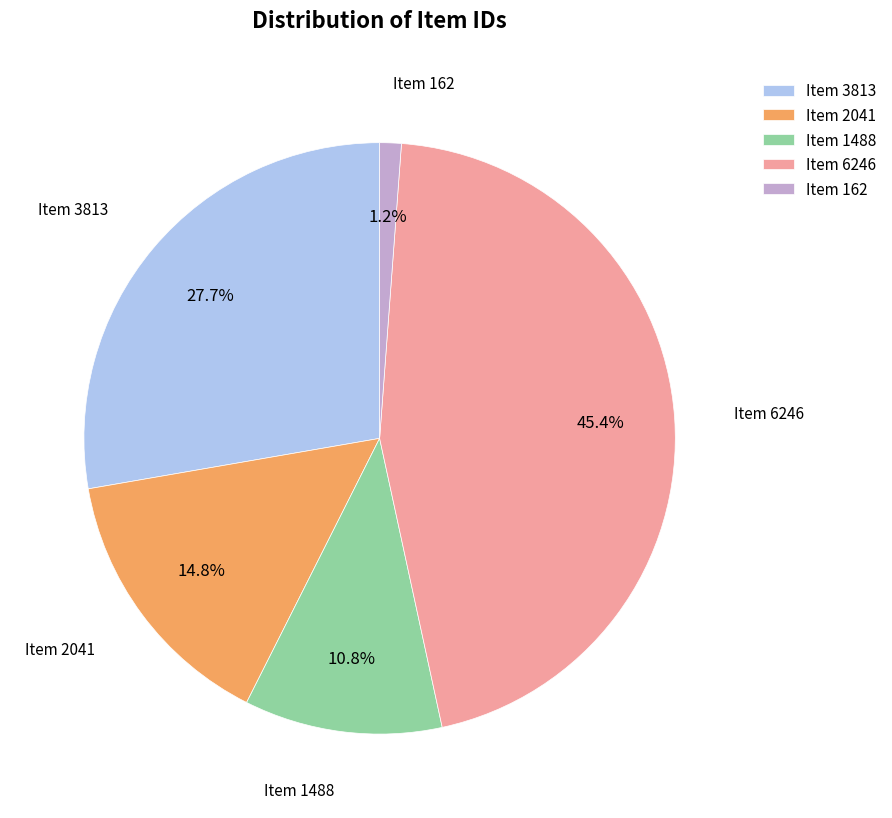

Is there a majority slice in this chart?

No